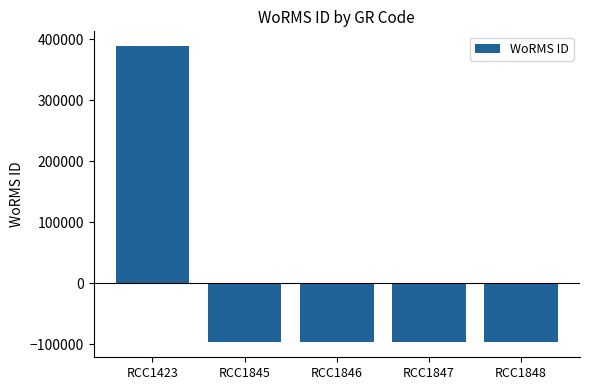

How many positive values are there?

1